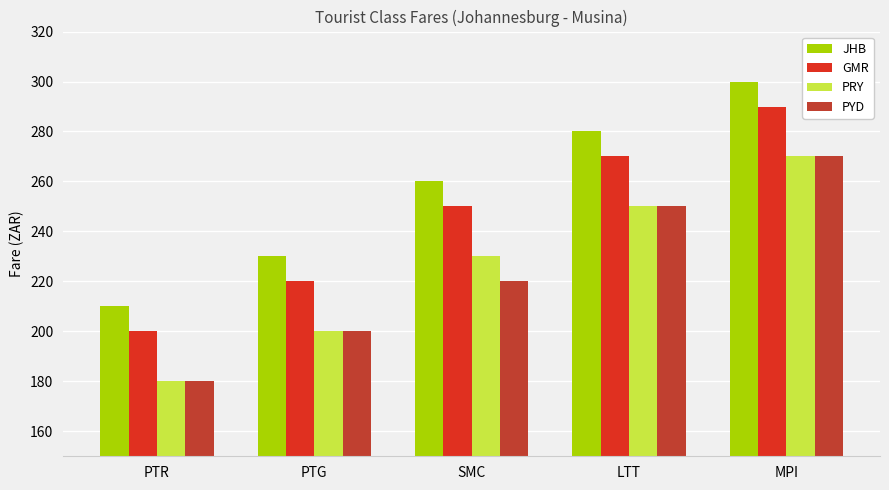

What value does the GMR series have at SMC, to the nearest 5?

250